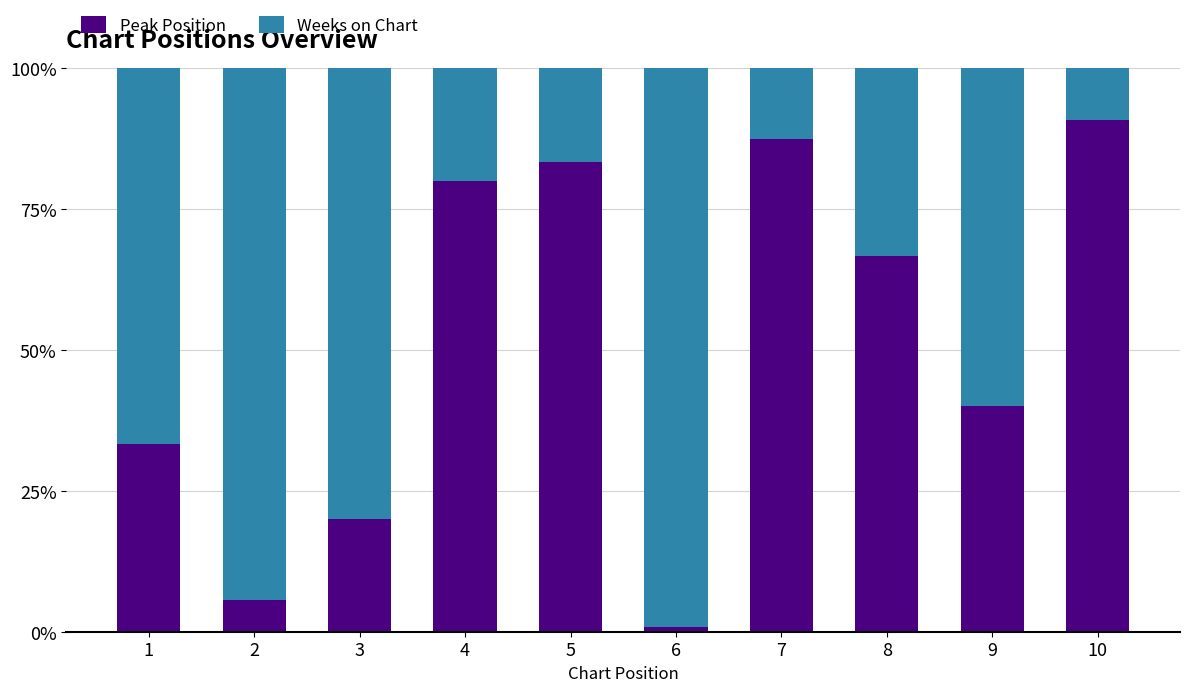

What is the total value across all series at 1?

100.0